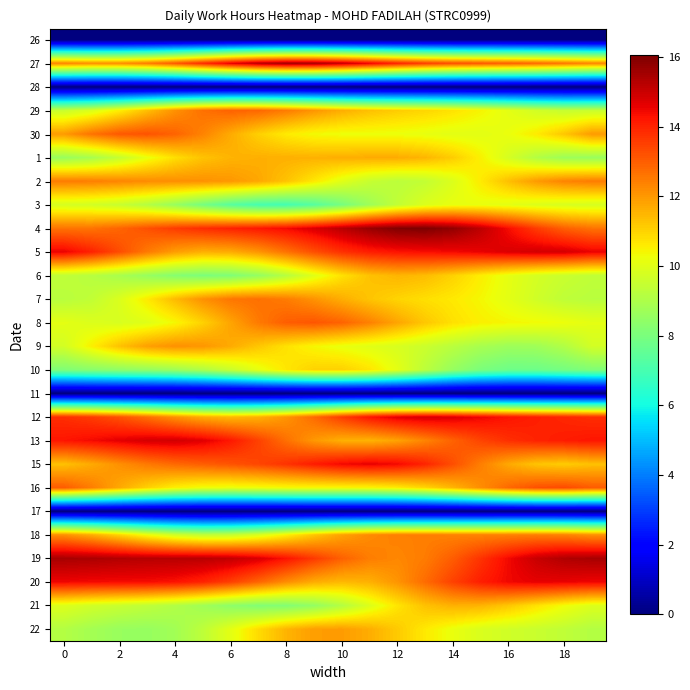

Count the number of data series in this chart.

26